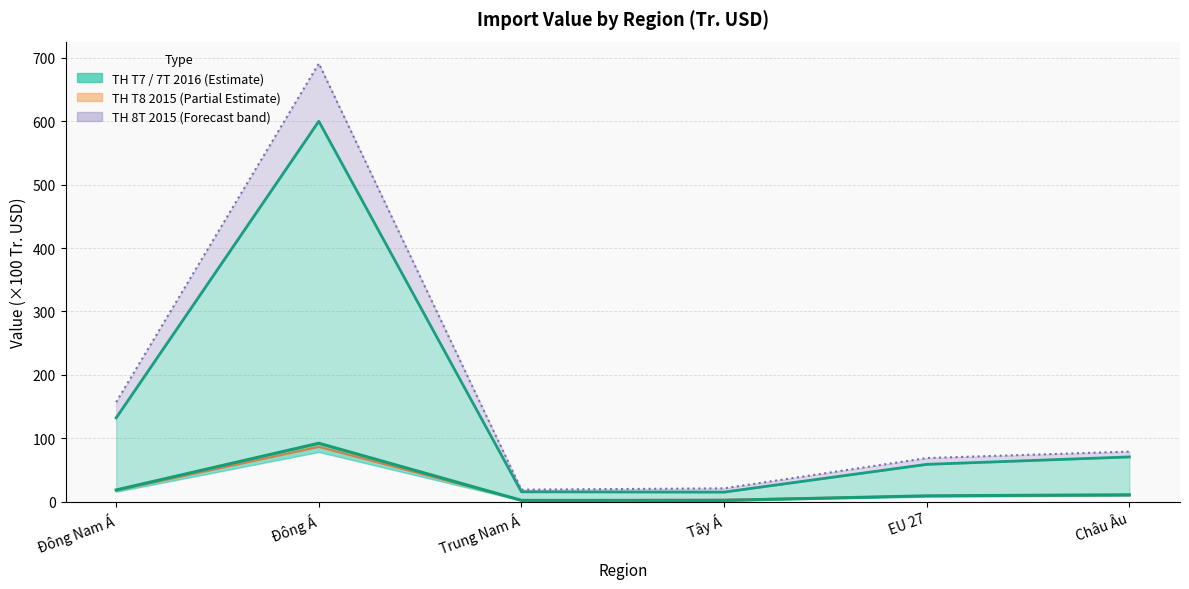

Reading left to right, list all the values displayed in this chart.

TH T7 (2016): Đông Nam Á=18.4	Đông Á=92.1	Trung Nam Á=2.0	Tây Á=2.0	EU 27=9.2	Châu Âu=10.8
TH 7T (2016): Đông Nam Á=132.2	Đông Á=600.0	Trung Nam Á=15.5	Tây Á=15.1	EU 27=58.8	Châu Âu=70.5
TH T8 (2015): Đông Nam Á=17.6	Đông Á=86.4	Trung Nam Á=2.2	Tây Á=3.1	EU 27=9.0	Châu Âu=10.2
TH 8T (2015): Đông Nam Á=156.9	Đông Á=691.1	Trung Nam Á=18.9	Tây Á=21.0	EU 27=68.7	Châu Âu=79.0